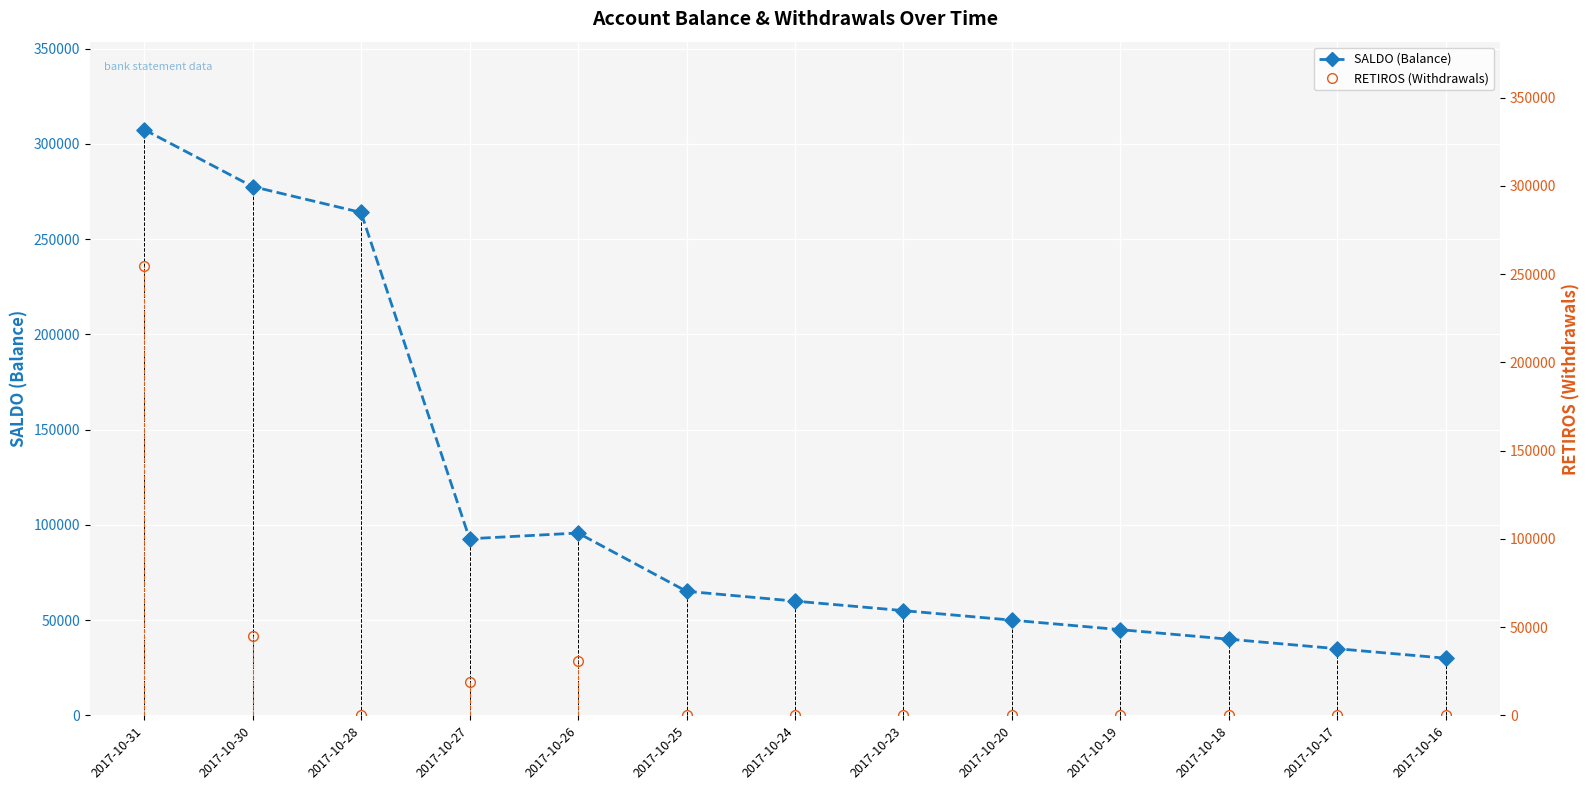

What is the total value across all series at 2017-10-18?

40000.0